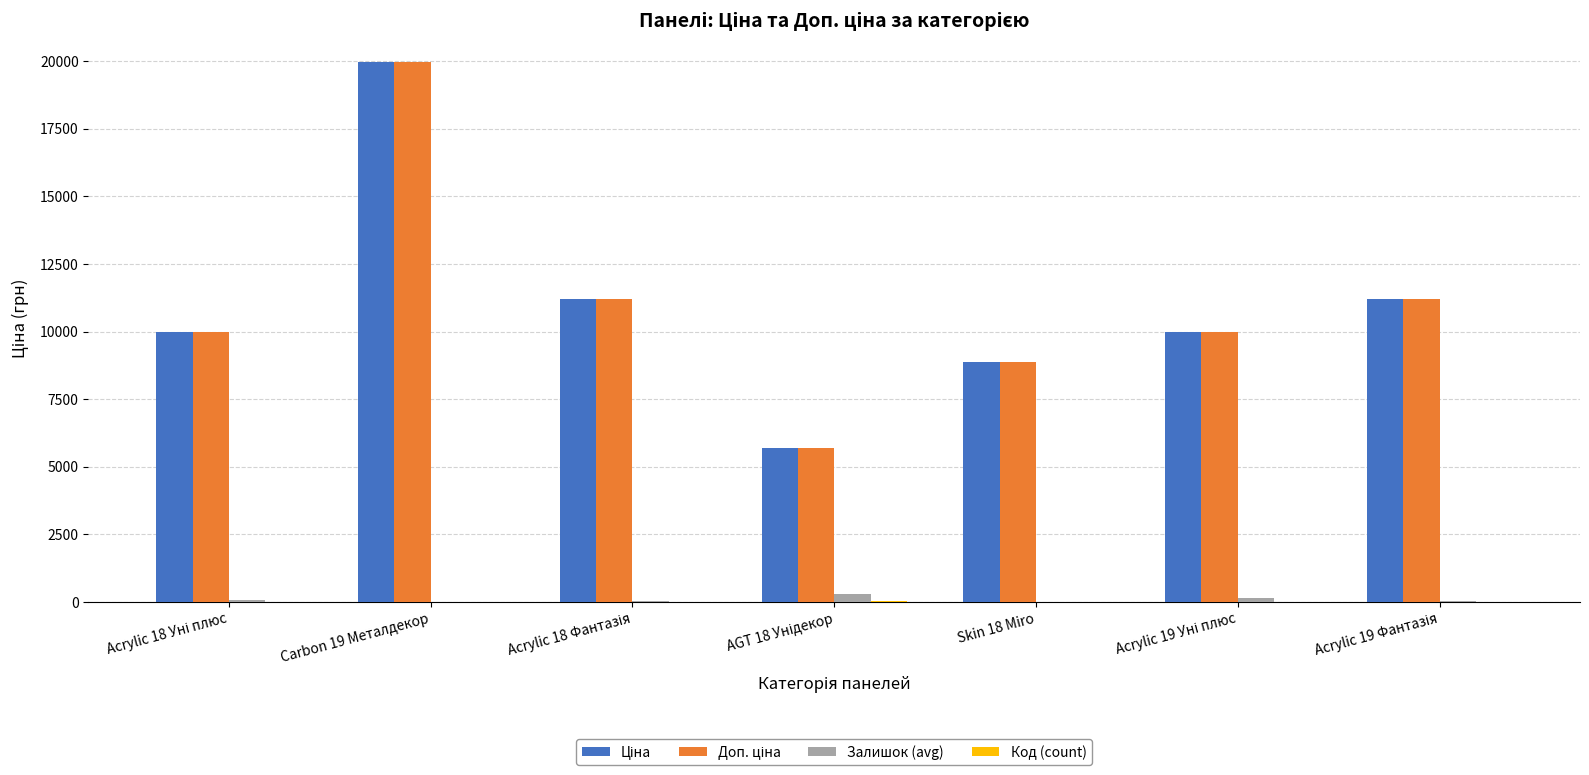

At which category is the sum across all series the highest?

Carbon 19 Металдекор